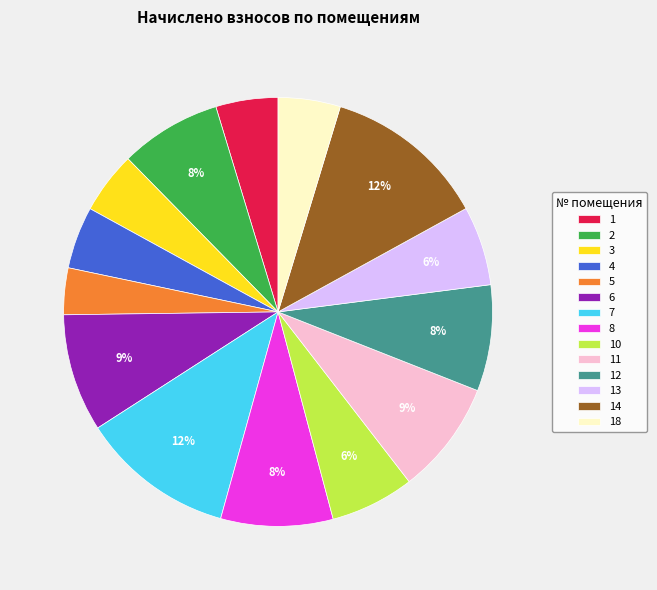

Is it true that 12 is 1% of the pie?

False